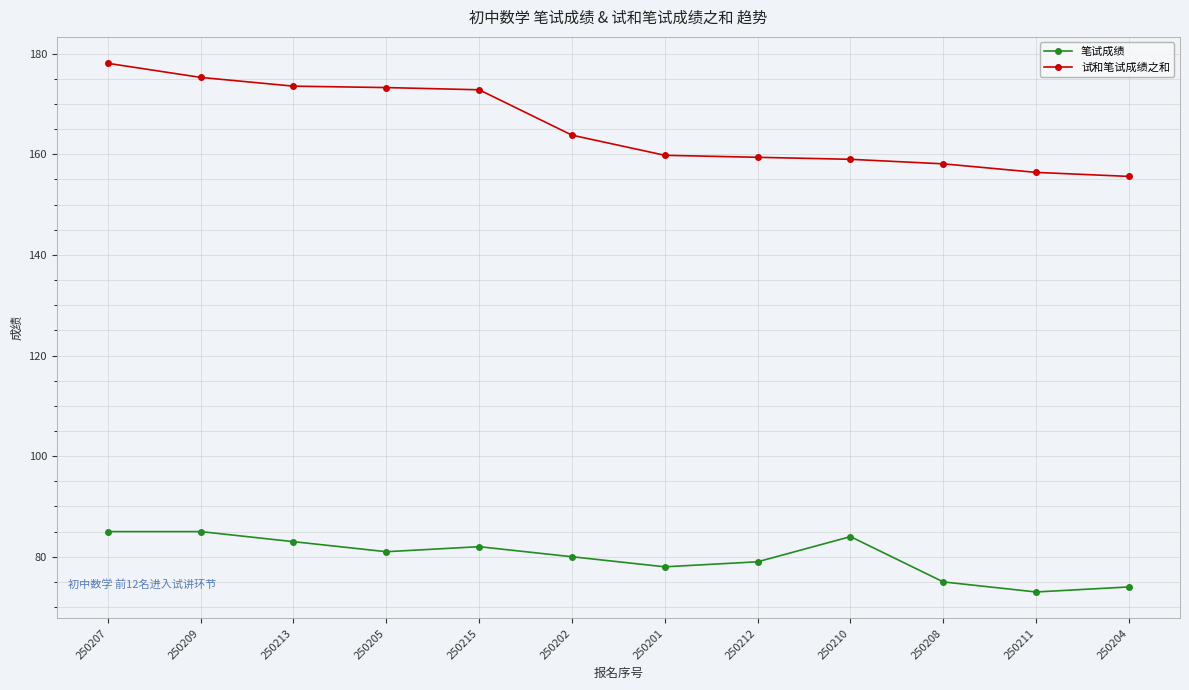

The 试和笔试成绩之和 series shows 173.3 at 250205. True or false?

True